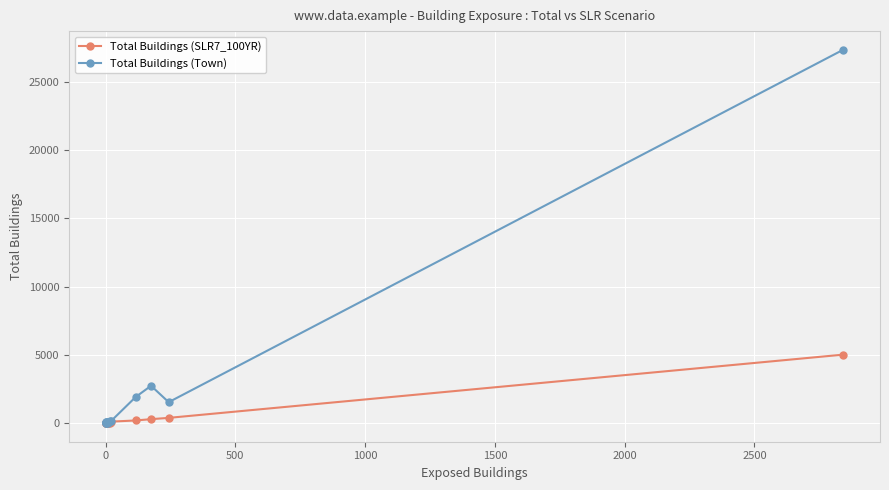

Reading left to right, what are all the values shown in this chart?

Total Buildings (SLR7_100YR): 1	15	2	3	3	9	11	13	20	105	191	286	381	5011
Total Buildings (Town): 5	80	9	51	14	63	35	49	180	131	1913	2731	1531	27338